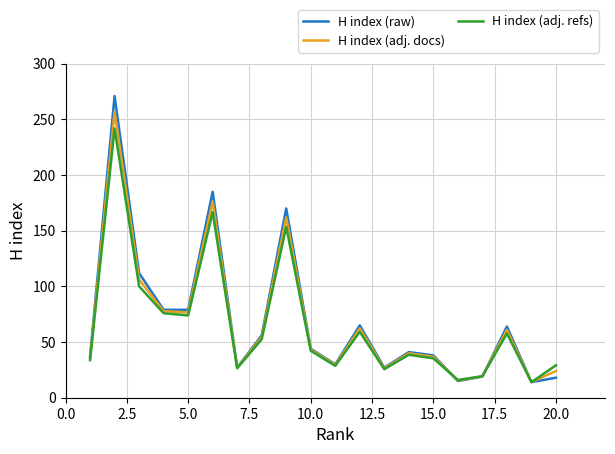

What is the greatest value displayed?

271.0